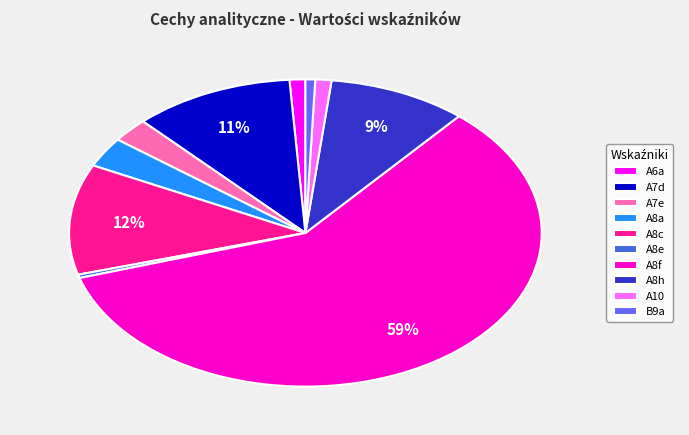

How many segments does this pie chart have?

10